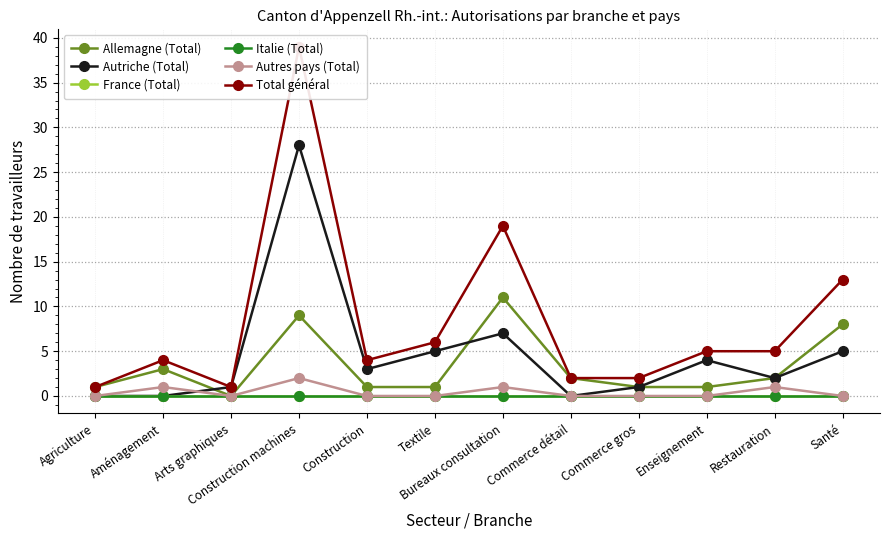

Reading right to left, transcribe all the data shown in this chart.

Allemagne (Total): Santé=8	Restauration=2	Enseignement=1	Commerce gros=1	Commerce détail=2	Bureaux consultation=11	Textile=1	Construction=1	Construction machines=9	Arts graphiques=0	Aménagement=3	Agriculture=1
Autriche (Total): Santé=5	Restauration=2	Enseignement=4	Commerce gros=1	Commerce détail=0	Bureaux consultation=7	Textile=5	Construction=3	Construction machines=28	Arts graphiques=1	Aménagement=0	Agriculture=0
France (Total): Santé=0	Restauration=0	Enseignement=0	Commerce gros=0	Commerce détail=0	Bureaux consultation=0	Textile=0	Construction=0	Construction machines=0	Arts graphiques=0	Aménagement=0	Agriculture=0
Italie (Total): Santé=0	Restauration=0	Enseignement=0	Commerce gros=0	Commerce détail=0	Bureaux consultation=0	Textile=0	Construction=0	Construction machines=0	Arts graphiques=0	Aménagement=0	Agriculture=0
Autres pays (Total): Santé=0	Restauration=1	Enseignement=0	Commerce gros=0	Commerce détail=0	Bureaux consultation=1	Textile=0	Construction=0	Construction machines=2	Arts graphiques=0	Aménagement=1	Agriculture=0
Total général: Santé=13	Restauration=5	Enseignement=5	Commerce gros=2	Commerce détail=2	Bureaux consultation=19	Textile=6	Construction=4	Construction machines=39	Arts graphiques=1	Aménagement=4	Agriculture=1